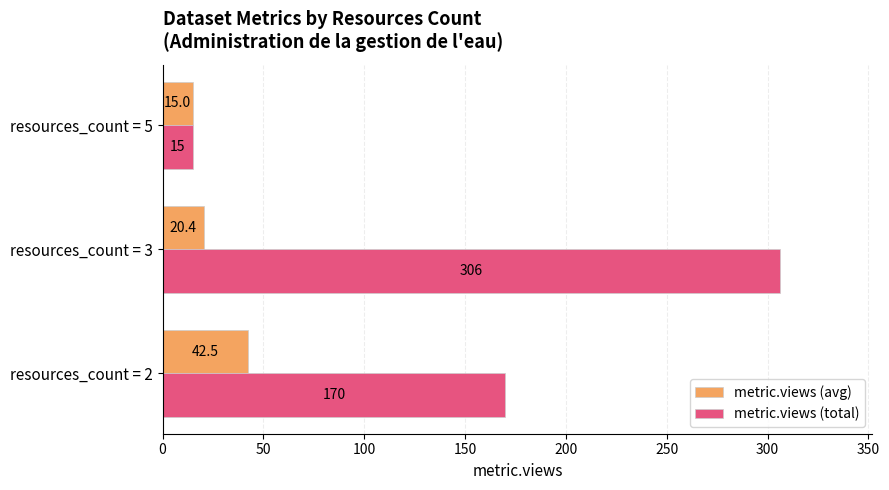

Is it true that metric.views (avg) equals 32.1 at resources_count = 3?

False